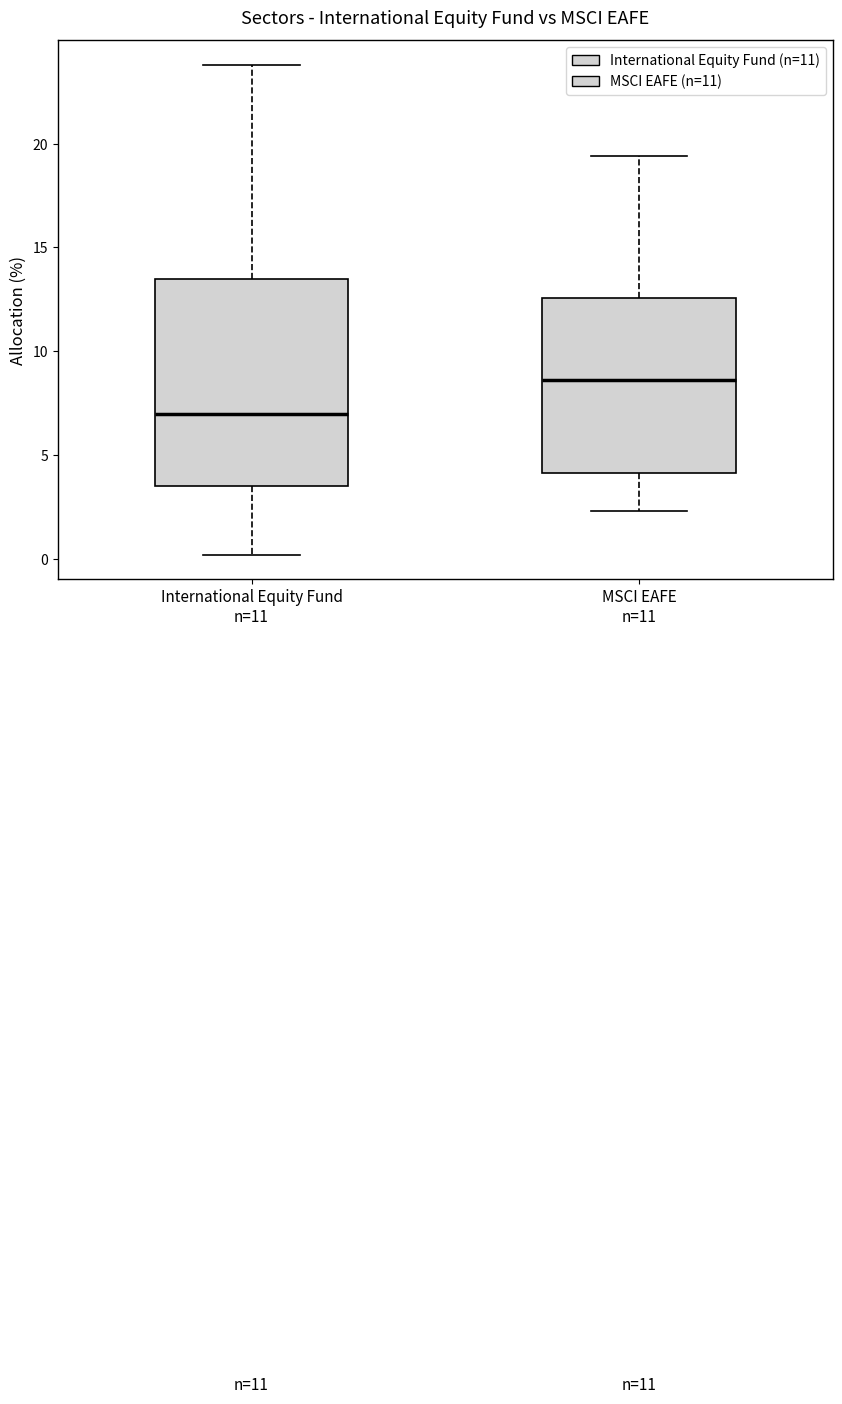

Reading left to right, read every box against the y-axis: the position of its median line, the range the box covers, and the ends of its whiskers. The values are not printed on the chart, so give them approximately, as read against the axis.

International Equity Fund n=11: median 7.0, box 3.5 to 13.5, whiskers 0.0 to 24.0
MSCI EAFE n=11: median 8.5, box 4.0 to 12.5, whiskers 2.5 to 19.5